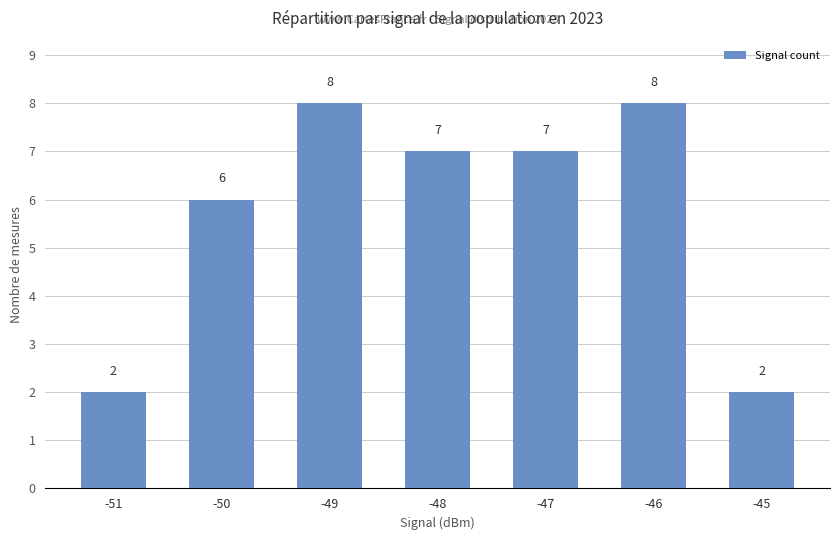

Approximately how many times larger is the value at -51 compared to -50?

0.3